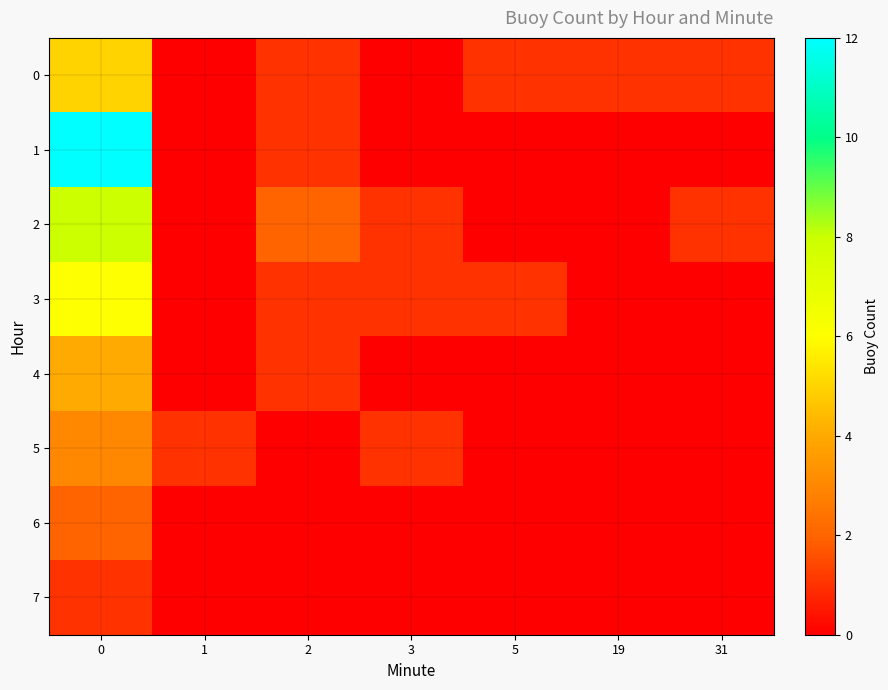

Reading left to right, extract all data points from this chart.

0: 0=5	1=0	2=1	3=0	5=1	19=1	31=1
1: 0=12	1=0	2=1	3=0	5=0	19=0	31=0
2: 0=8	1=0	2=2	3=1	5=0	19=0	31=1
3: 0=6	1=0	2=1	3=1	5=1	19=0	31=0
4: 0=4	1=0	2=1	3=0	5=0	19=0	31=0
5: 0=3	1=1	2=0	3=1	5=0	19=0	31=0
6: 0=2	1=0	2=0	3=0	5=0	19=0	31=0
7: 0=1	1=0	2=0	3=0	5=0	19=0	31=0